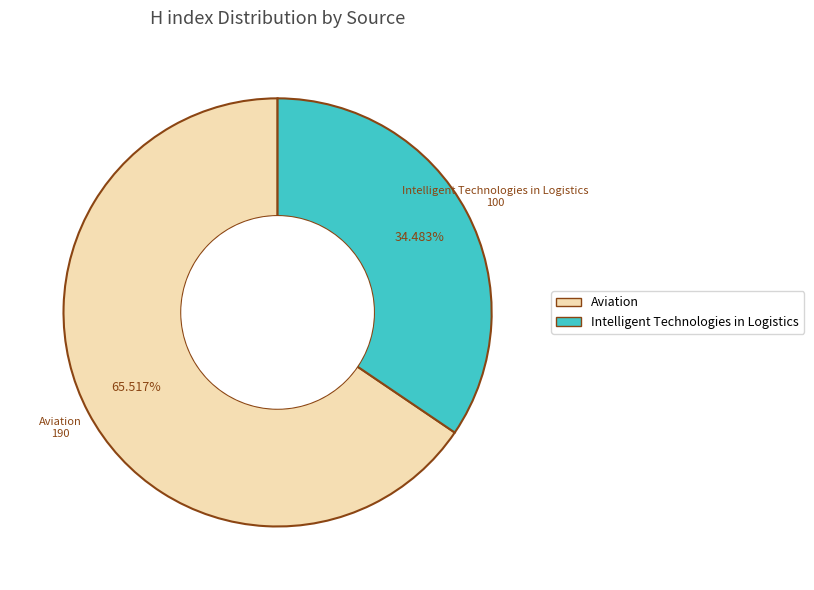

How many segments does this pie chart have?

2